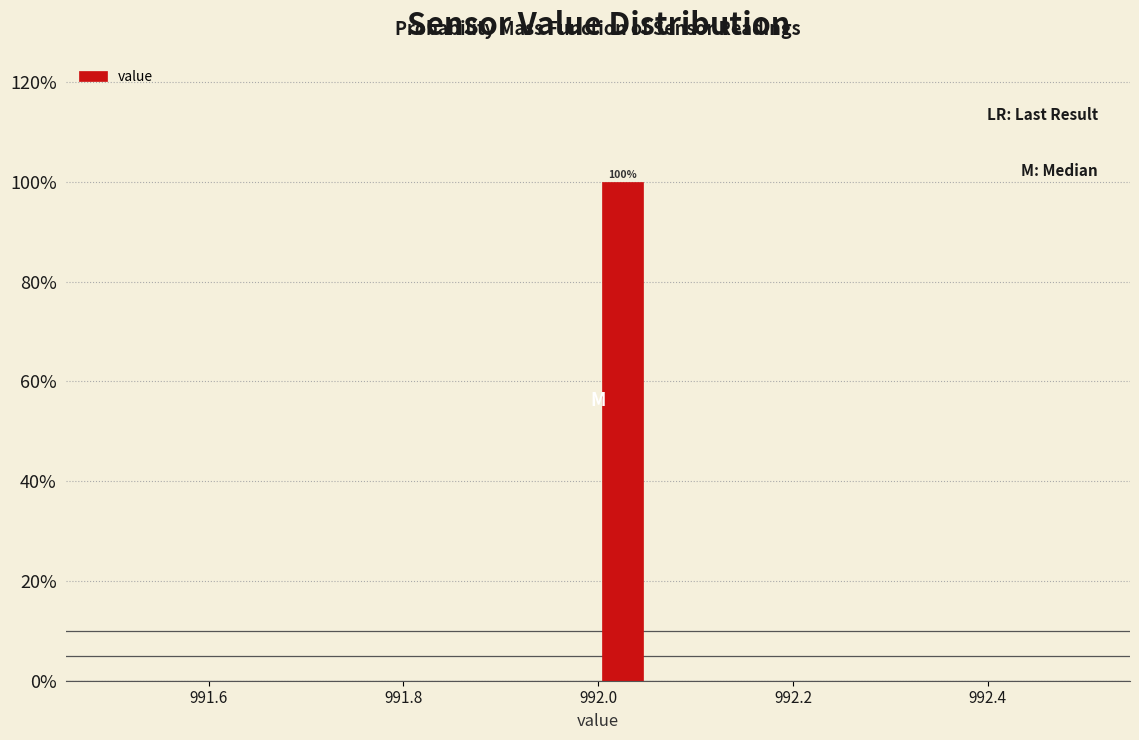

Read against the x-axis, roughly where is the centre of the tallest bar?

992.02